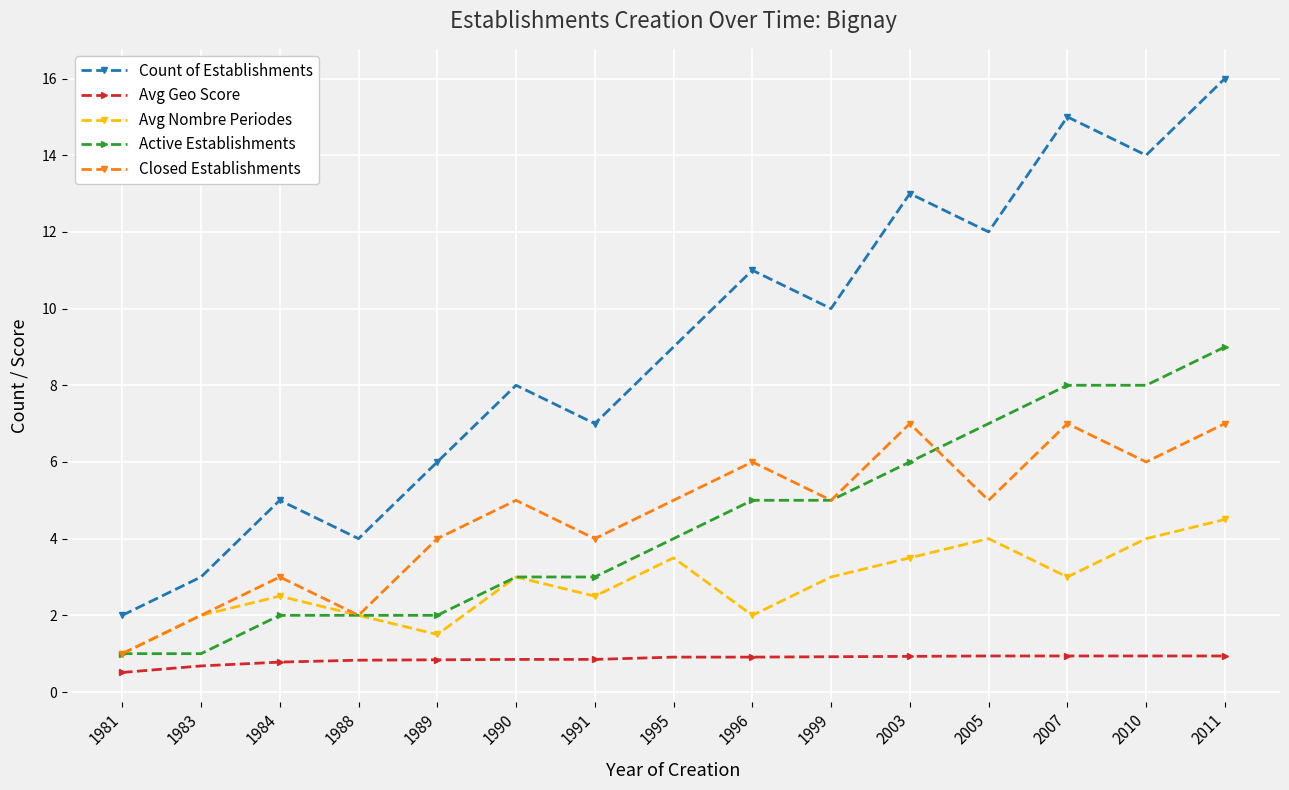

How many values in the Avg Nombre Periodes series are below 3?

7